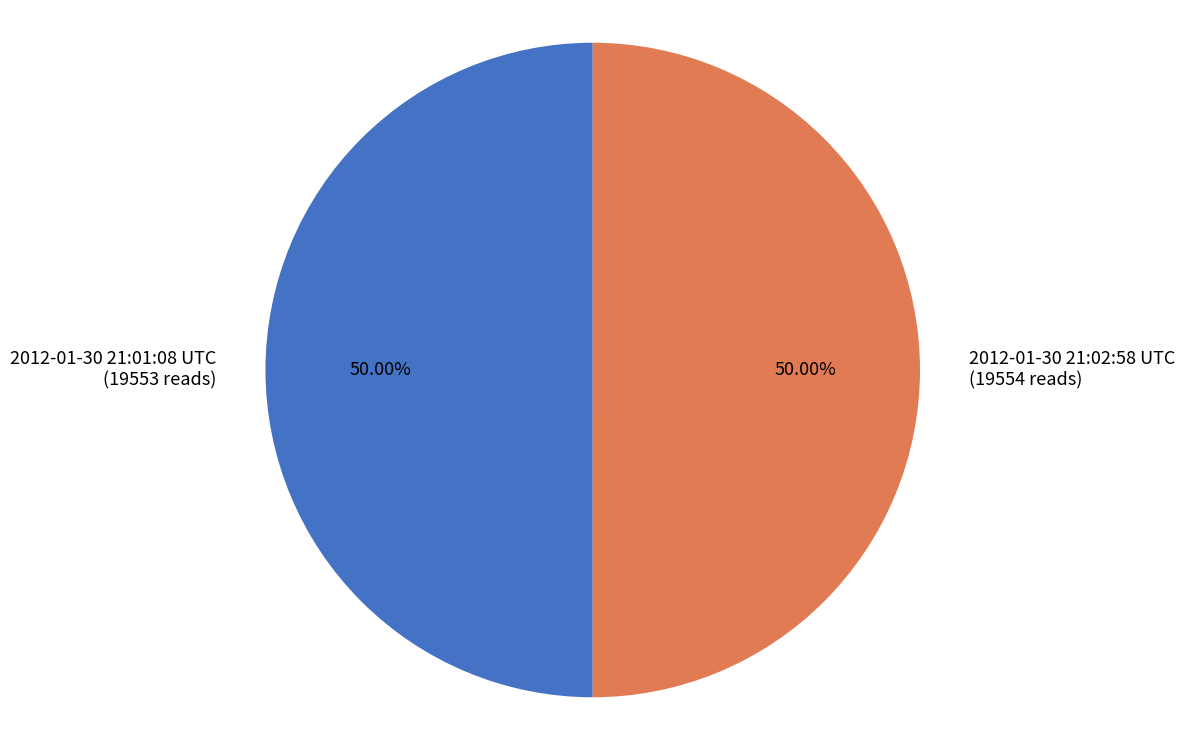

Do 2012-01-30 21:02:58 UTC (19554 reads) and 2012-01-30 21:01:08 UTC (19553 reads) together represent more than half of the pie?

Yes